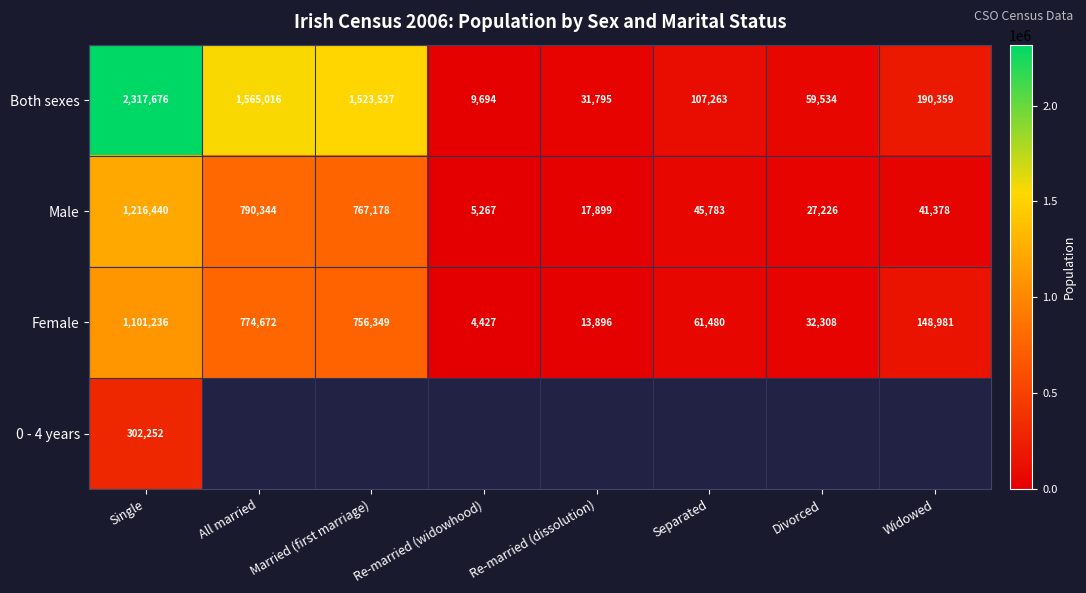

What is the spread (max minus min) of values at Divorced?

32308.0